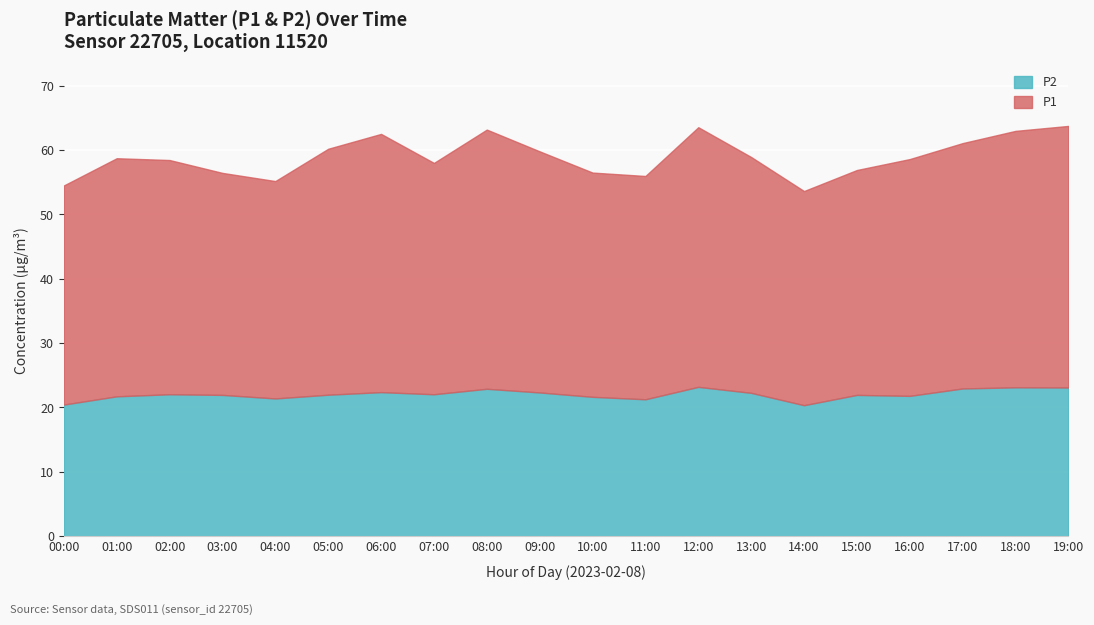

What are all the series names shown in the legend?

P2, P1